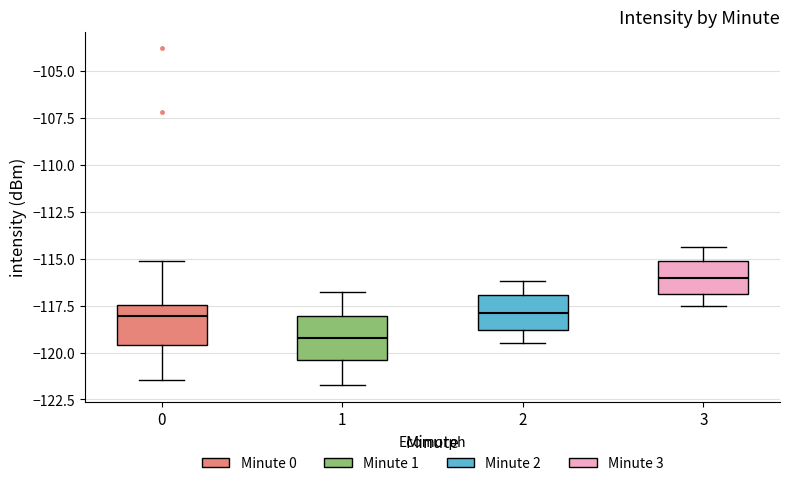

Reading left to right, transcribe this box plot: for each box, give where its median line is, the range the box spans, and where its two whiskers end, as read against the y-axis. The values are not printed on the chart, so give them approximately, as read against the axis.

0: median -118.0, box -119.5 to -117.5, whiskers -121.5 to -115.0
1: median -119.0, box -120.5 to -118.0, whiskers -121.5 to -117.0
2: median -118.0, box -119.0 to -117.0, whiskers -119.5 to -116.0
3: median -116.0, box -117.0 to -115.0, whiskers -117.5 to -114.5